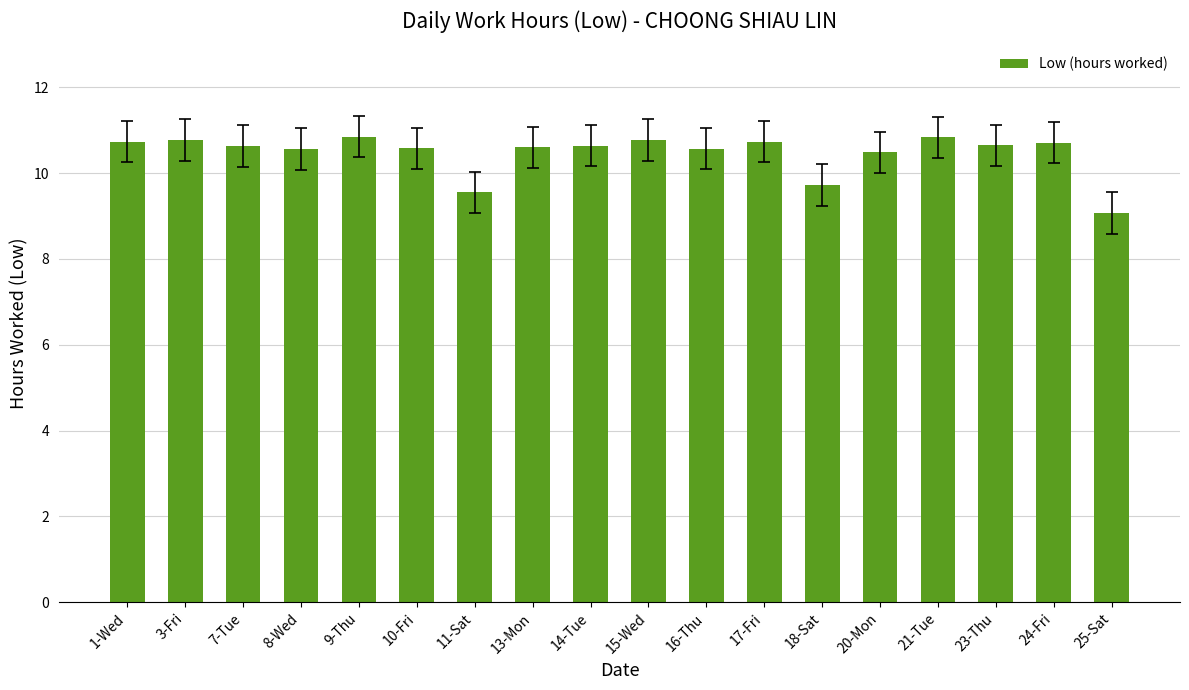

What is the value of the 1st bar from the left?

10.7